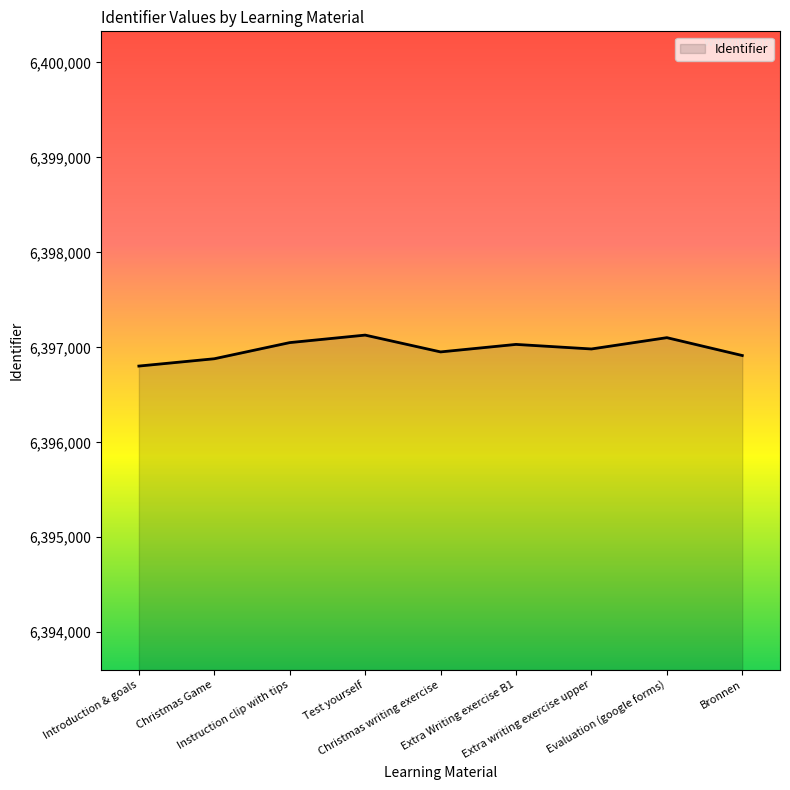

What is the average value?

6396983